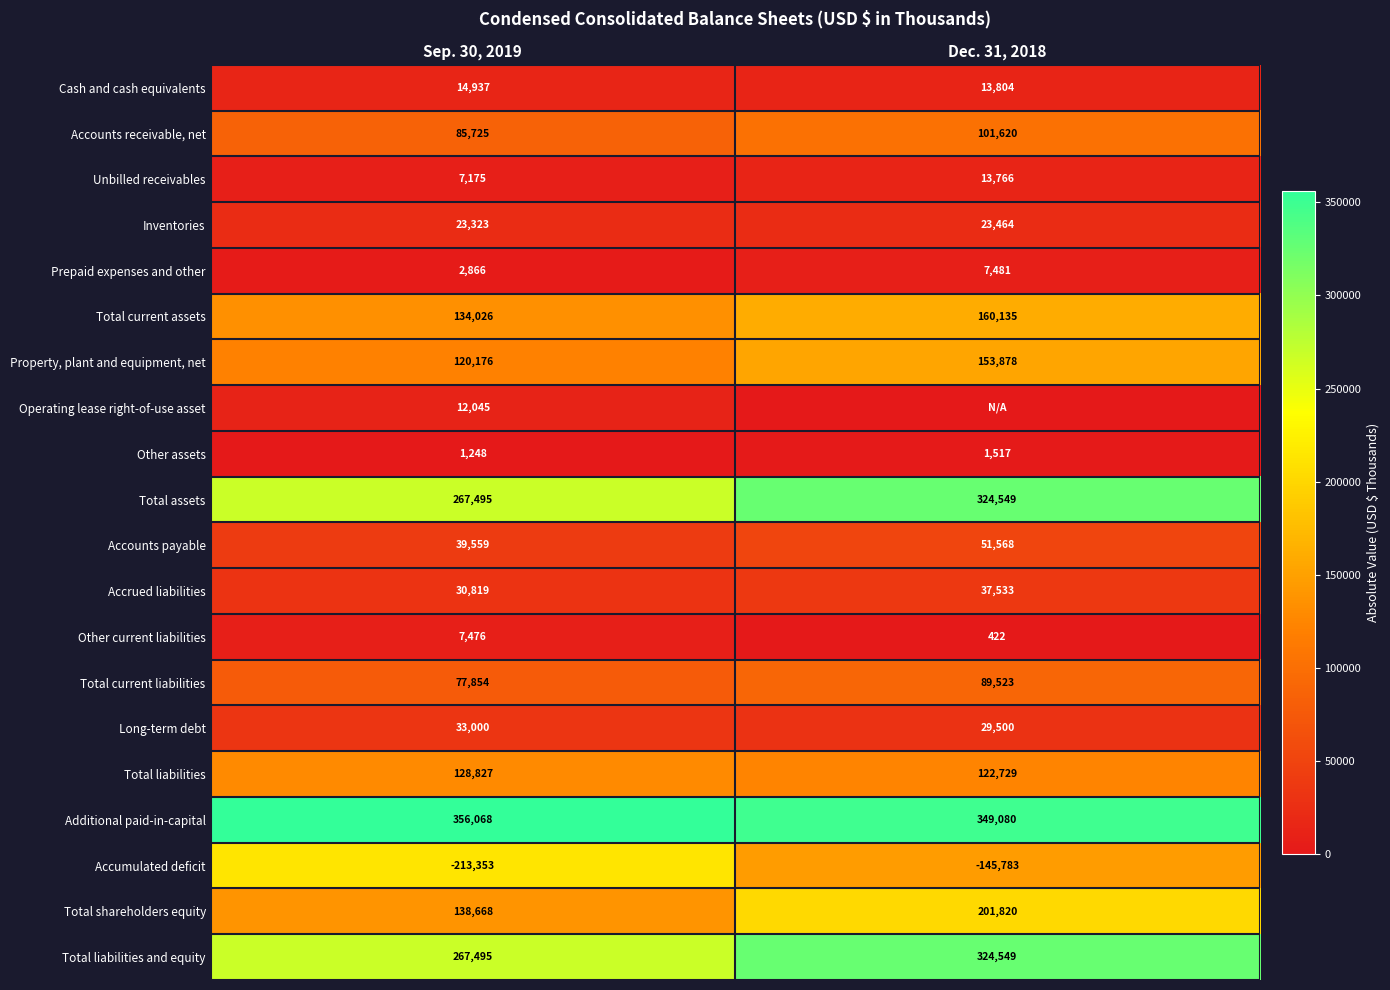

At which category does the chart reach its minimum across all series?

Dec. 31, 2018